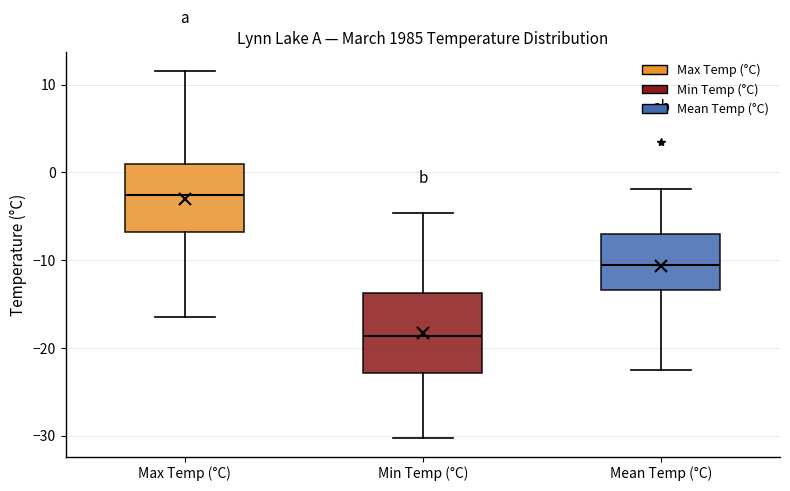

Reading left to right, transcribe this box plot: for each box, give where its median line is, the range the box spans, and where its two whiskers end, as read against the y-axis. The values are not printed on the chart, so give them approximately, as read against the axis.

Max Temp (°C): median -3, box -7 to 1, whiskers -16 to 12
Min Temp (°C): median -19, box -23 to -14, whiskers -30 to -5
Mean Temp (°C): median -11, box -13 to -7, whiskers -22 to -2